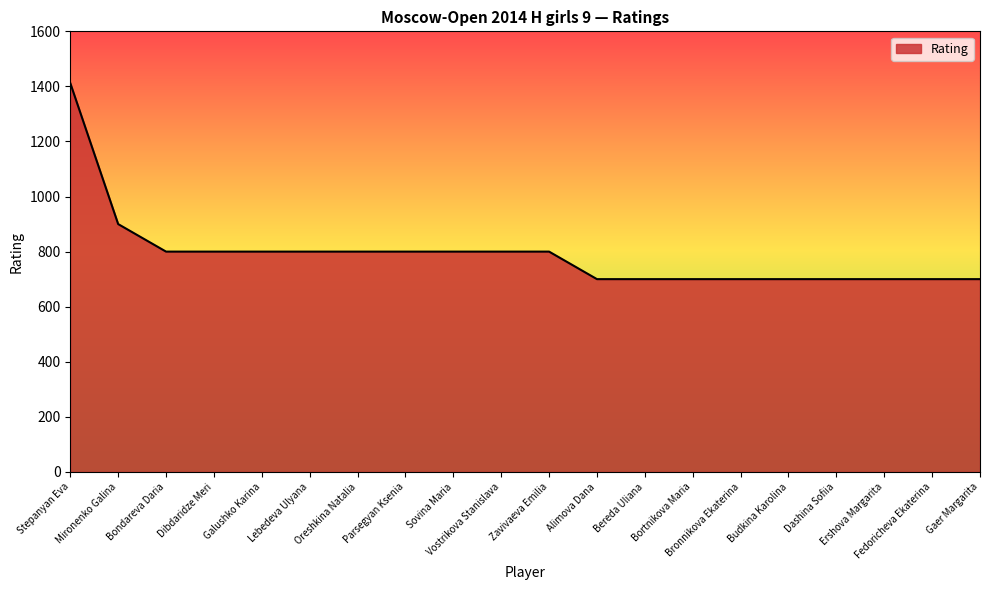

The chart shows a value of 800 at Sovina Maria. True or false?

True